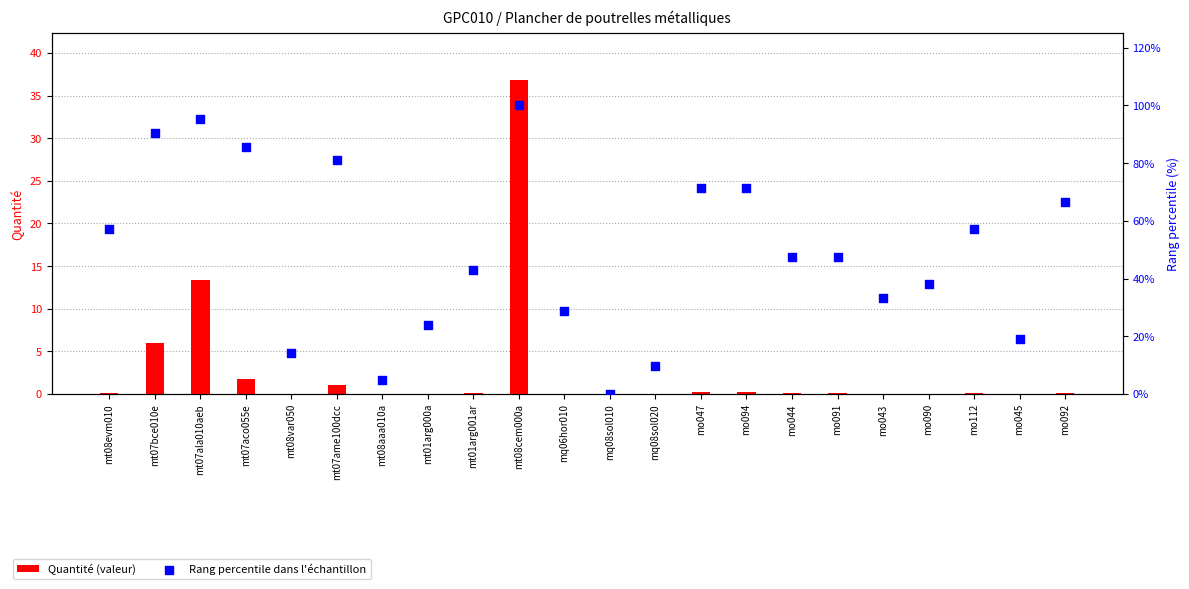

What are all the series names shown in the legend?

Quantité (valeur), Rang percentile dans l'échantillon